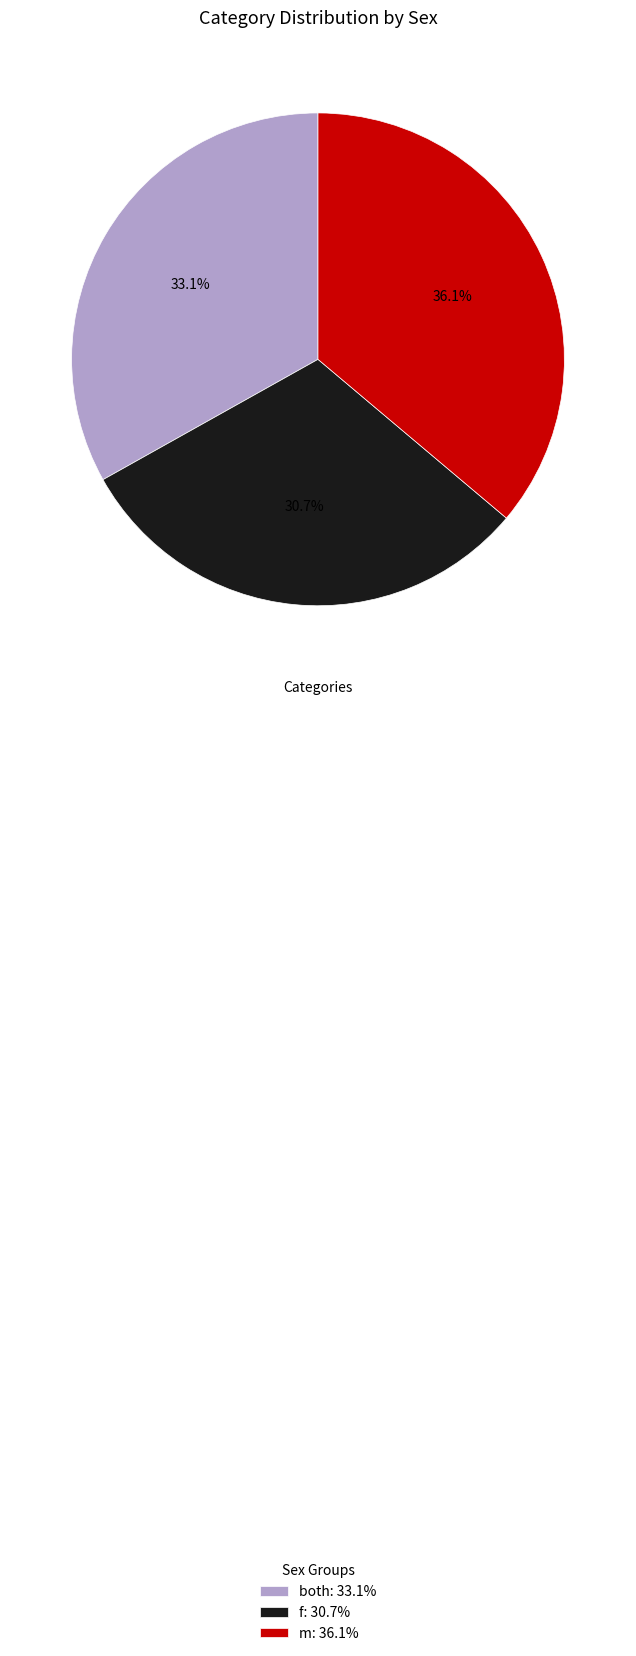

Is there a majority slice in this chart?

No